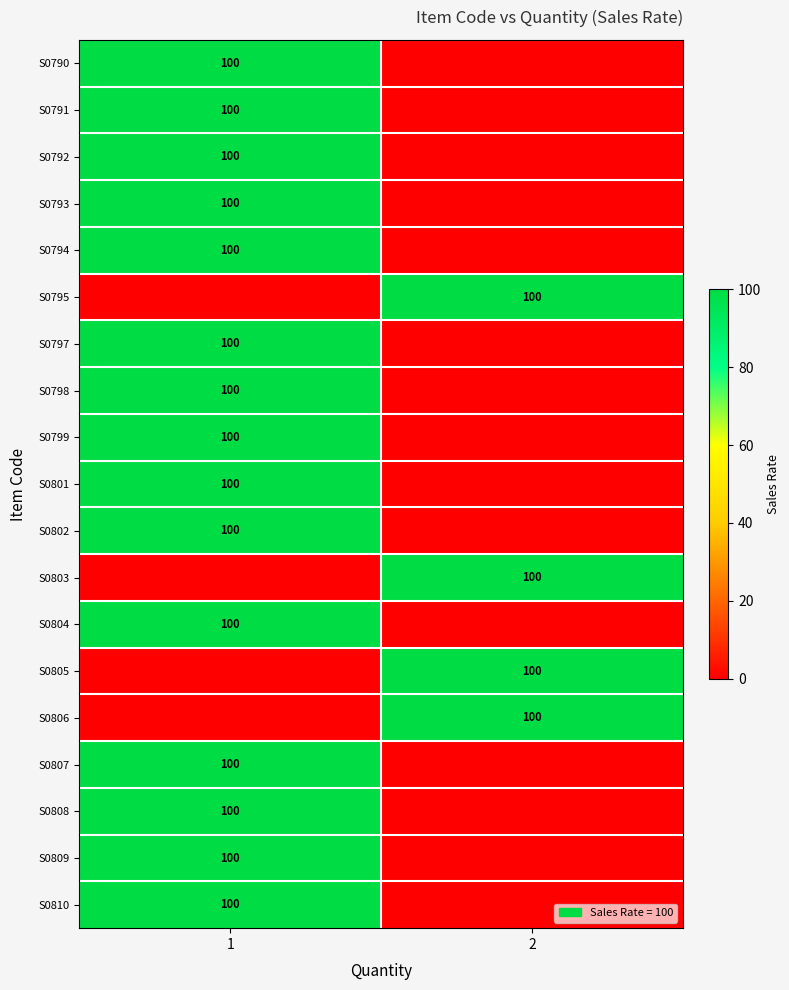

True or false: S0804 has a value of 58 at 1.

False